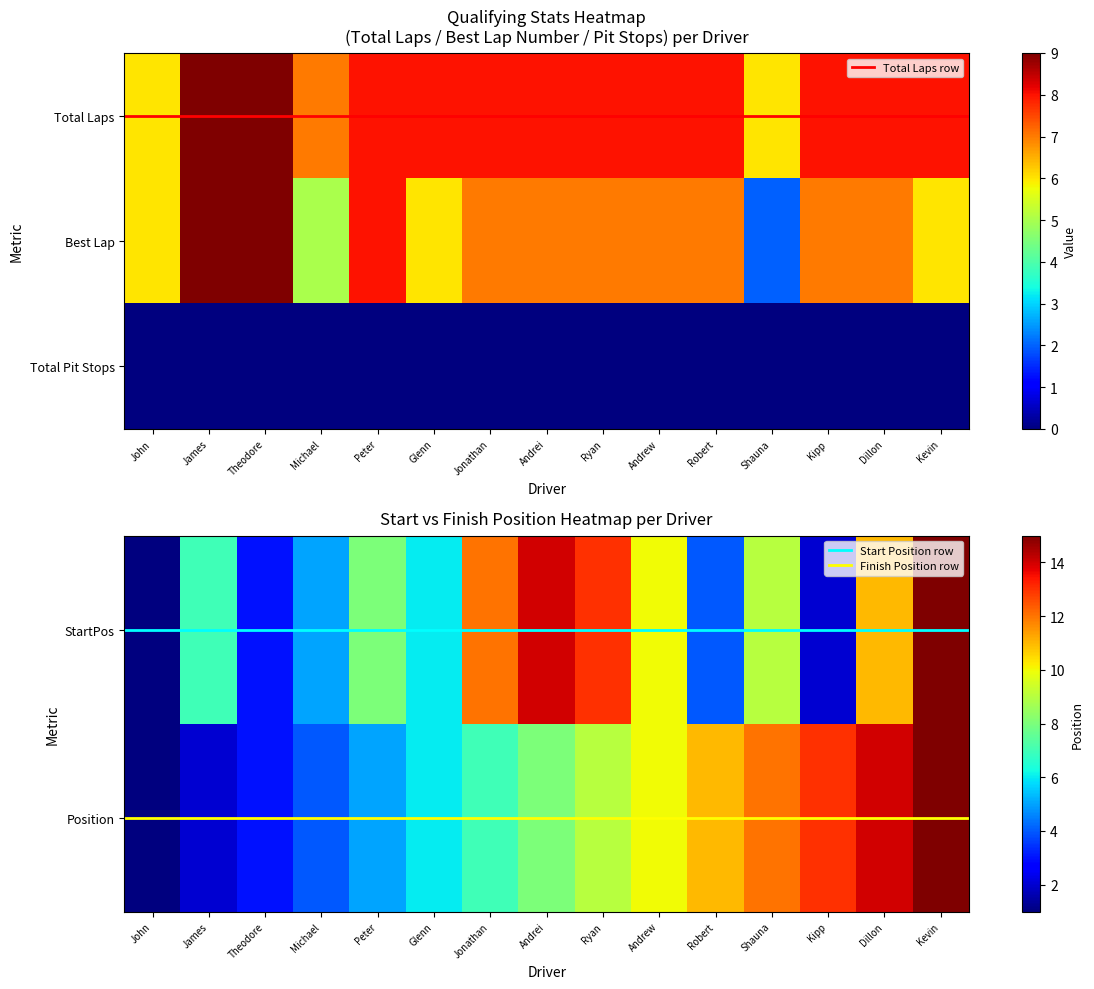

Reading left to right, transcribe all the data shown in this chart.

John Hotz: 6	6	0	1	1
James Lindenthal: 9	9	0	7	2
Theodore Cahall: 9	9	0	3	3
Michael LaMaina: 7	5	0	5	4
Peter Kaufman: 8	8	0	8	5
Glenn Evans: 8	6	0	6	6
Jonathan Cavell: 8	7	0	12	7
Andrei Ivanescu: 8	7	0	14	8
Ryan Moran: 8	7	0	13	9
Andrew Wagner: 8	7	0	10	10
Robert Cahall: 8	7	0	4	11
Shauna LaMaina: 6	2	0	9	12
Kipp Gaynor: 8	7	0	2	13
Dillon Mohr: 8	7	0	11	14
Kevin Gehman: 8	6	0	15	15